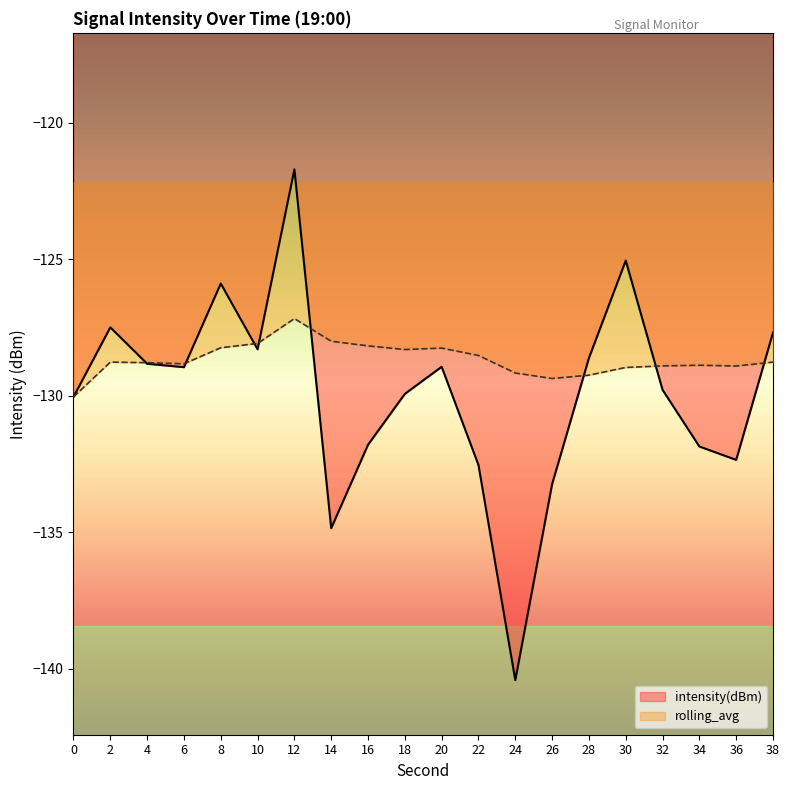

Where is intensity(dBm) nearest to the value -131?

16